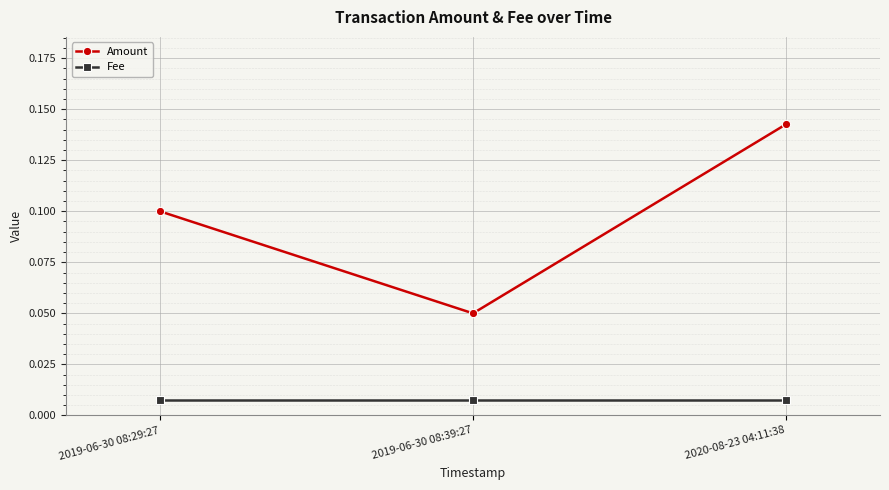

Which series has the largest range (max minus min)?

Amount